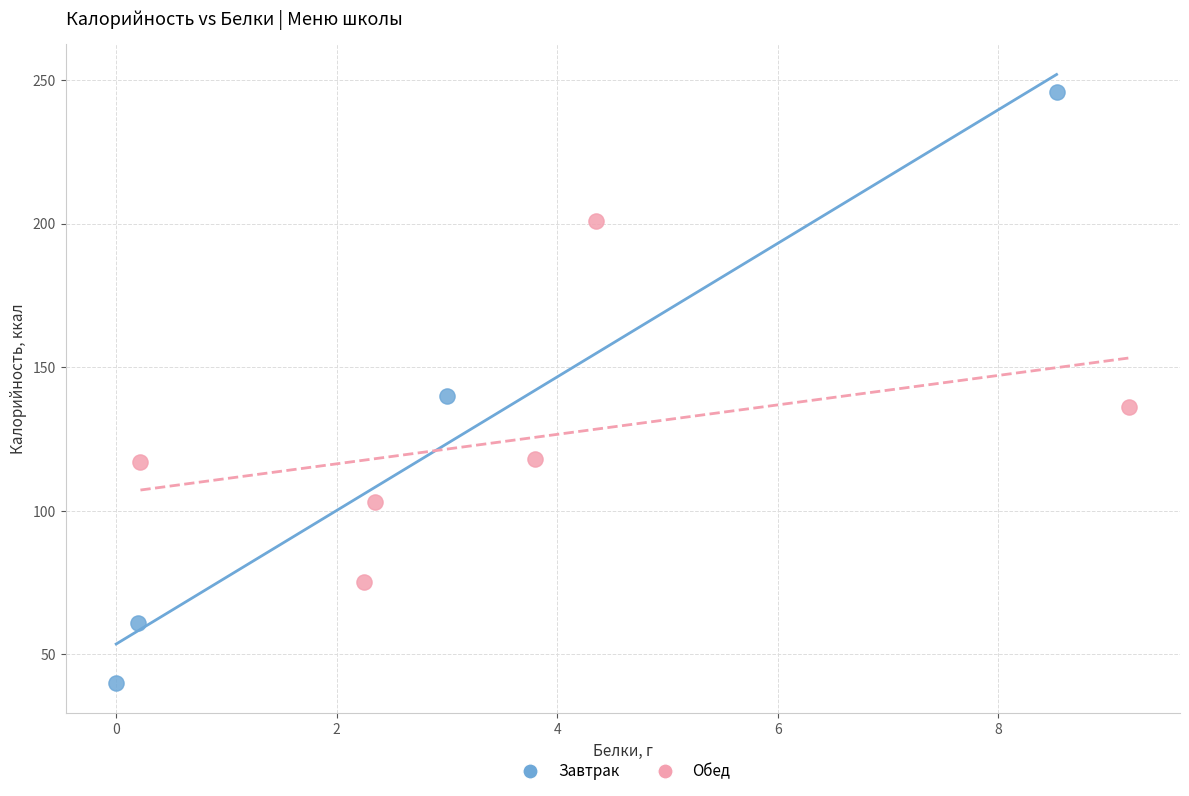

Which series has the largest Y range (max minus min)?

Завтрак